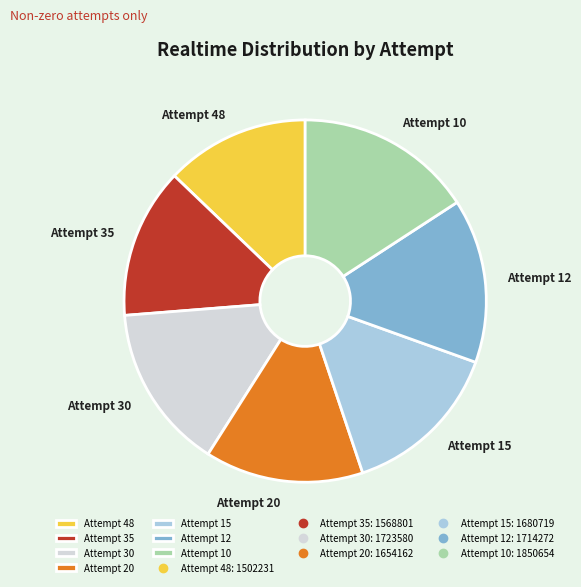

Is it true that Attempt 12 is 15% of the pie?

True